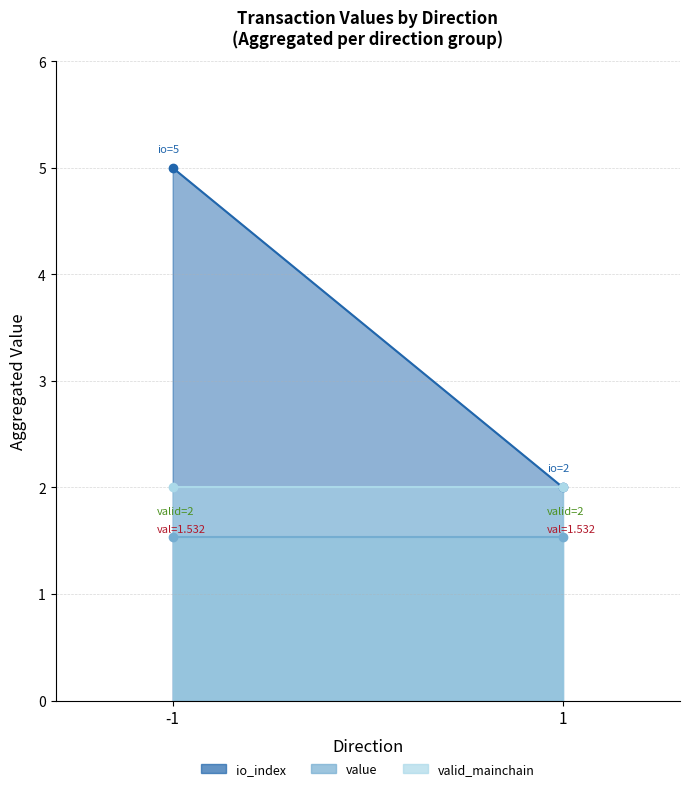

At which label does io_index first exceed 2?

-1